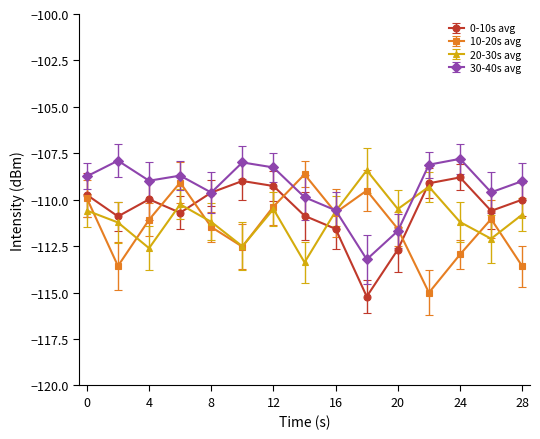

What is the minimum value for 0-10s avg?

-115.2